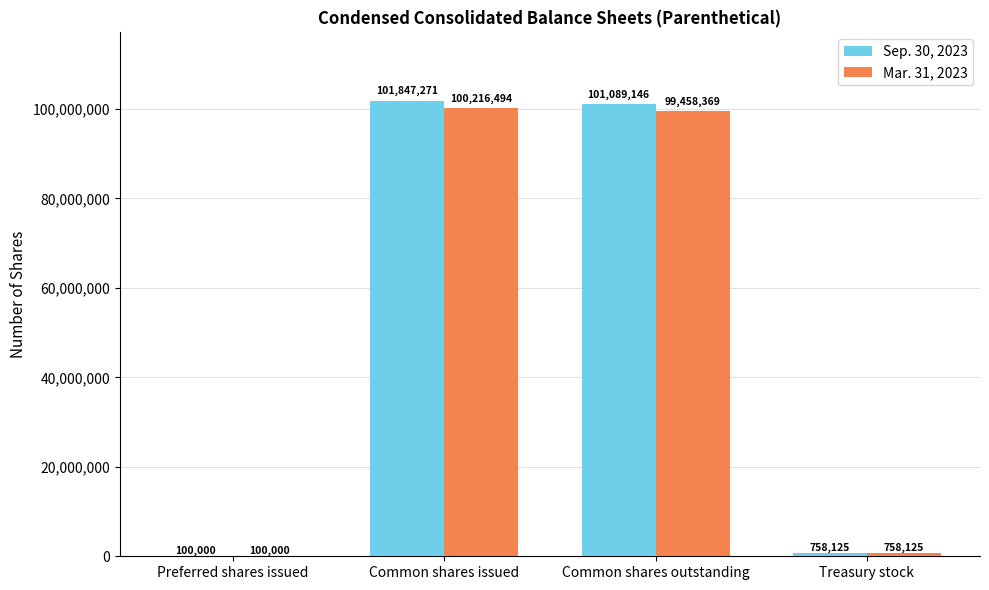

At which label is Mar. 31, 2023 closest to 50158247?

Common shares outstanding